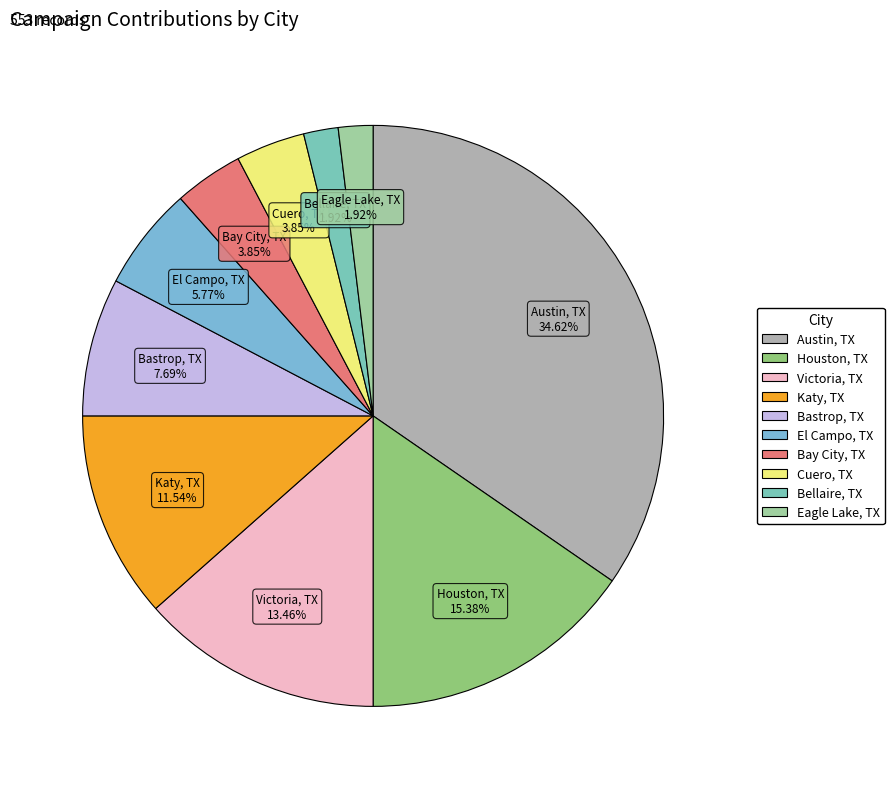

Is it true that Houston, TX is 15% of the pie?

True